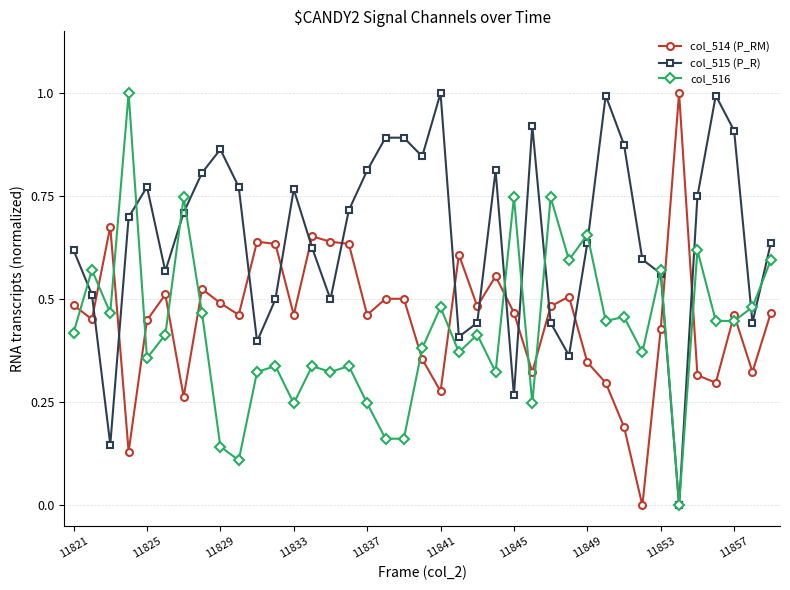

Which series has the largest total across all categories?

col_515 (P_R)